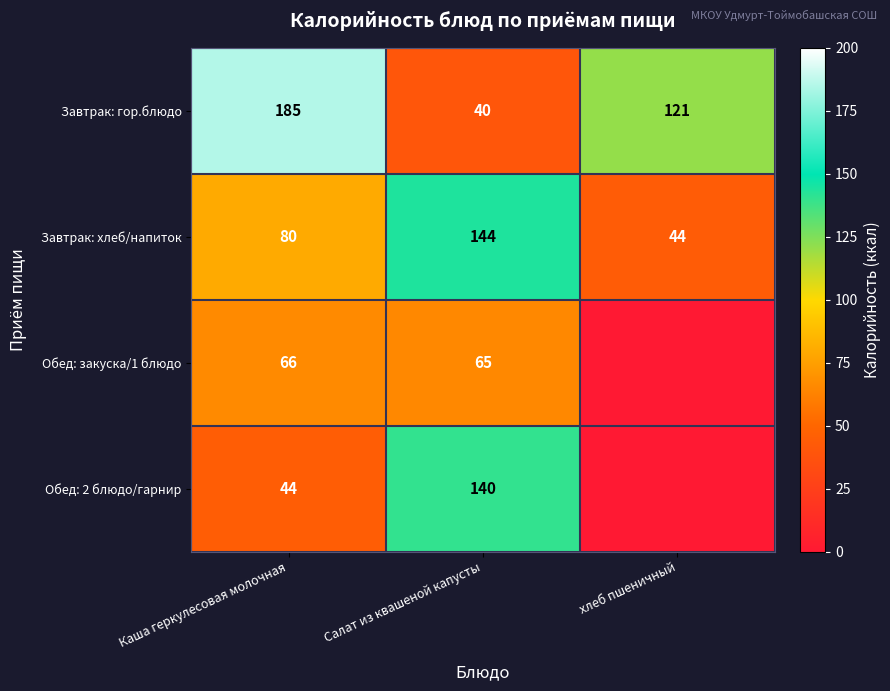

List the labels in order of Завтрак: хлеб/напиток value, largest first.

Салат из квашеной капусты, Каша геркулесовая молочная, хлеб пшеничный